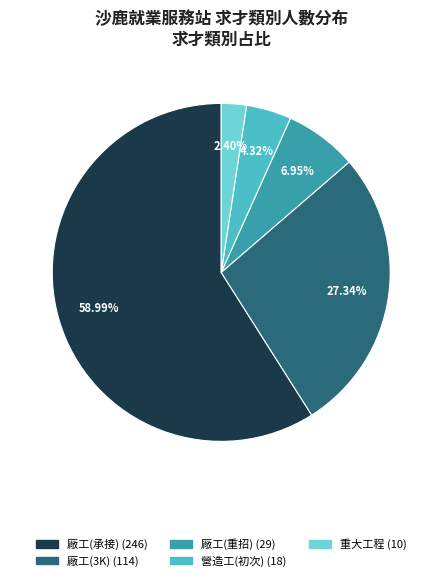

Does any single category account for the majority?

Yes